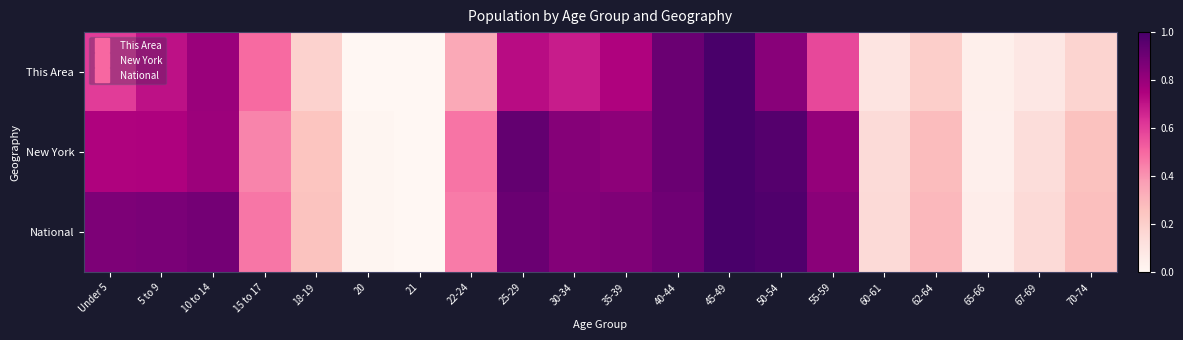

Which series has the largest total across all categories?

National